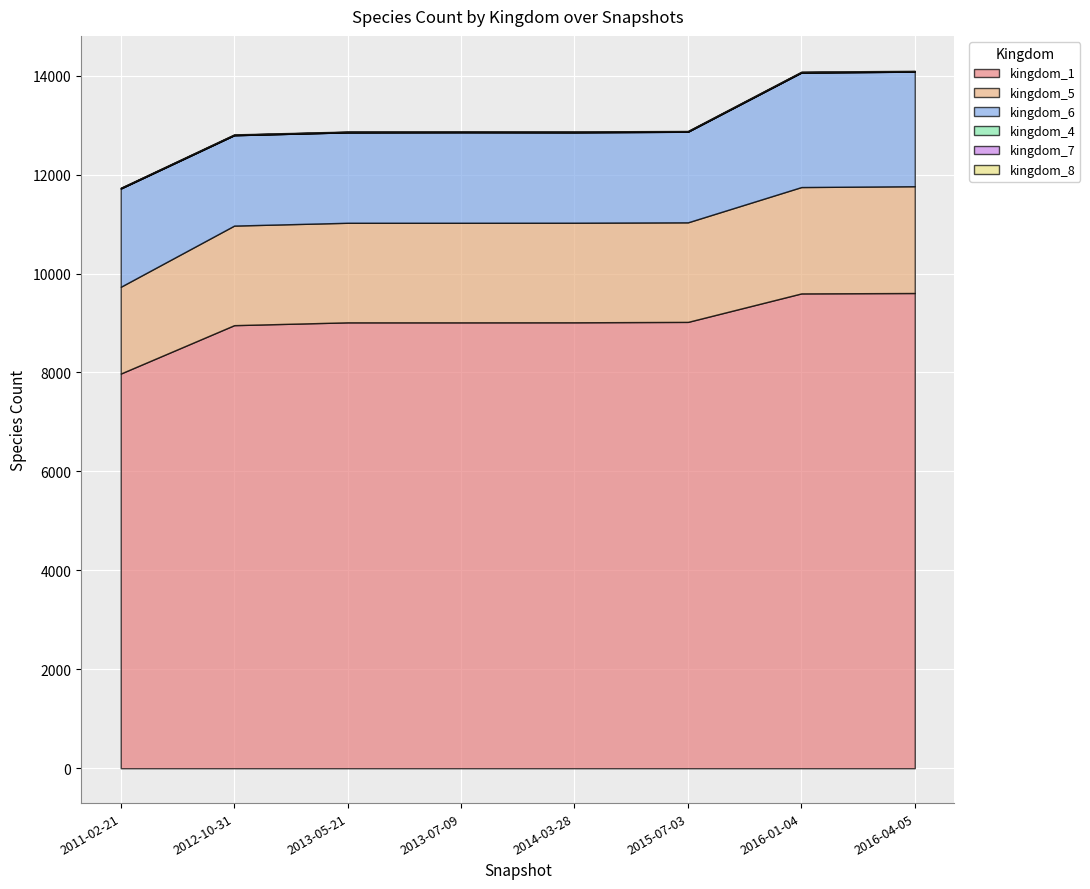

What is the minimum value shown in the chart?

1